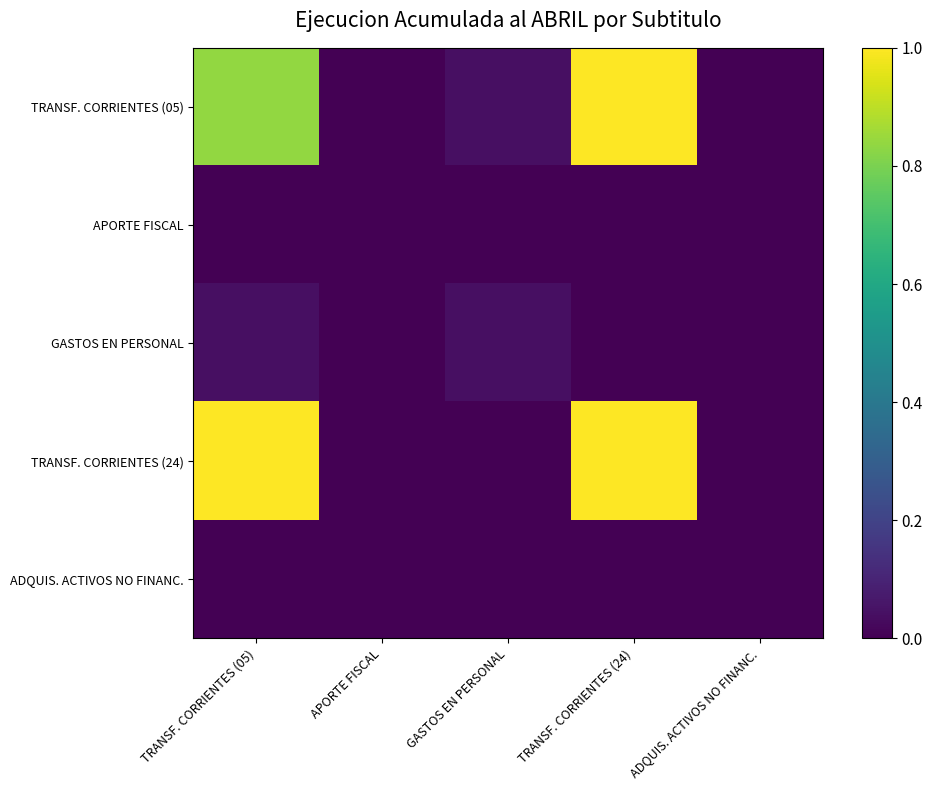

How many categories are shown in the chart?

5